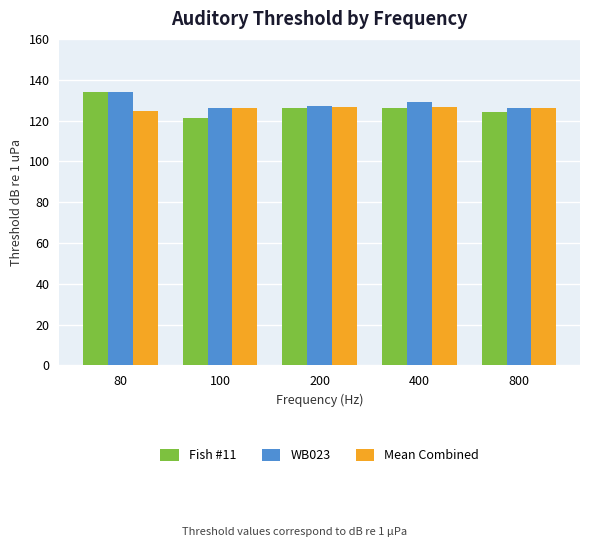

Is it true that Fish #11 equals 126.0 at 200?

True